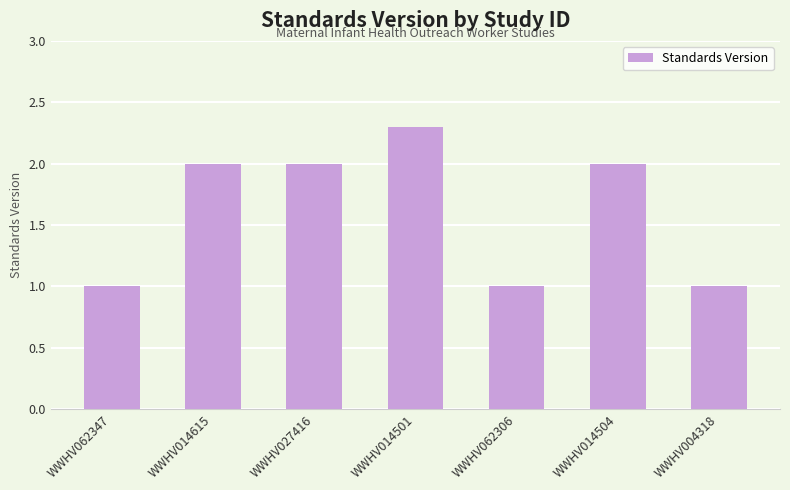

Count the values in the range 1 to 2.

6